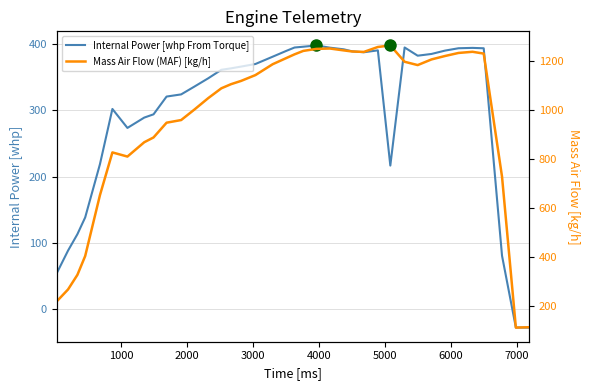

What is the sum of all Mass Air Flow (MAF) [kg/h] values?

36799.0